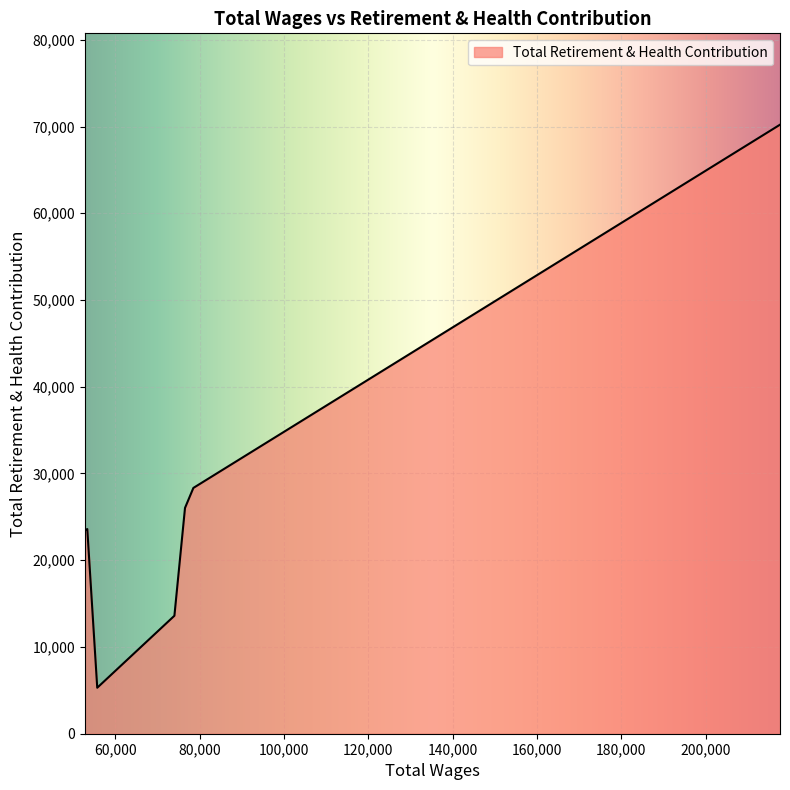

What is the difference between the maximum and minimum values?

64909